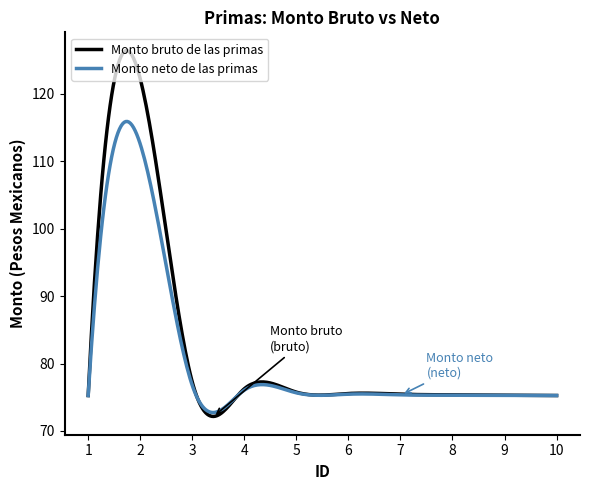

What is the smallest value displayed?

72.1